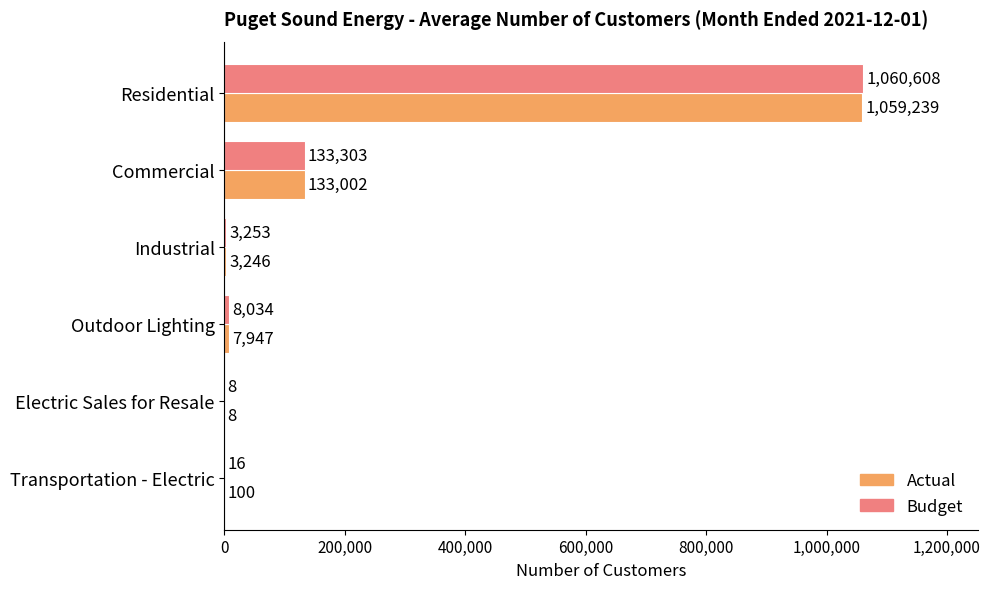

Is the value of Budget at Industrial greater than the value of Actual at Electric Sales for Resale?

Yes